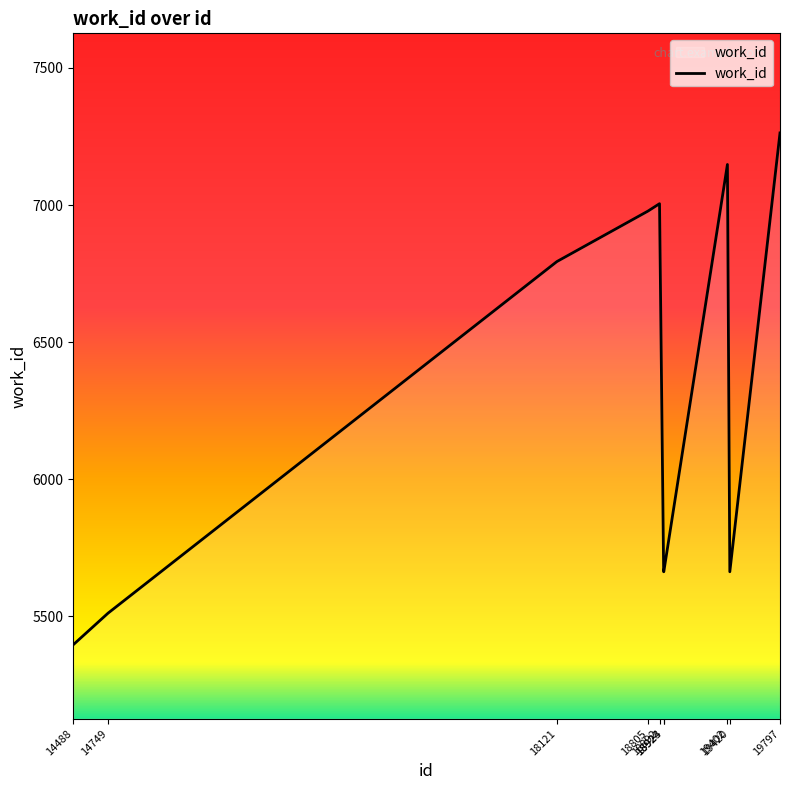

Which has a higher value, 18892 or 18924?

18892